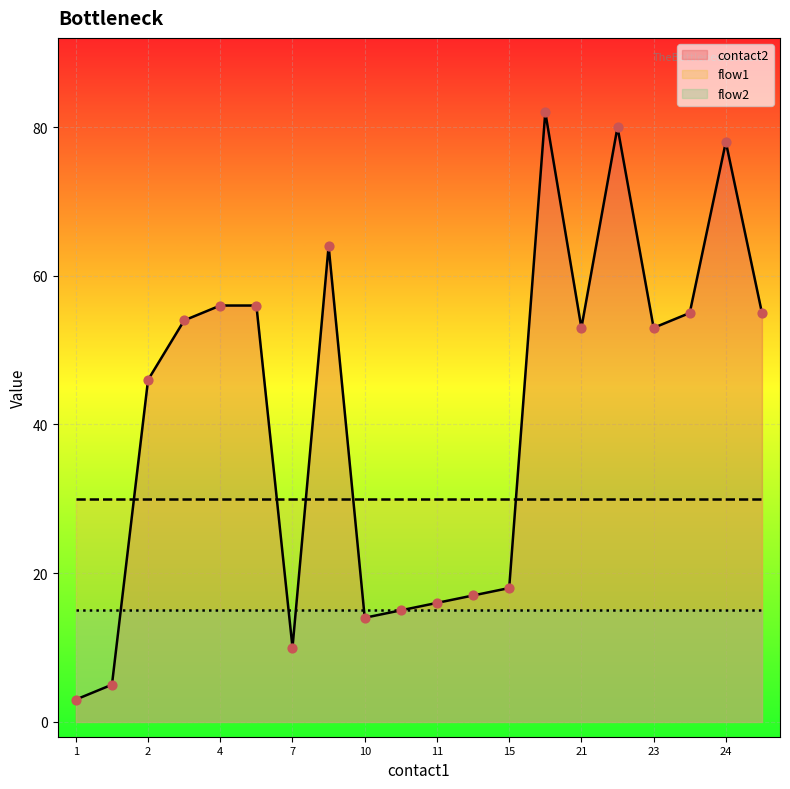

Which series has the largest total across all categories?

contact2